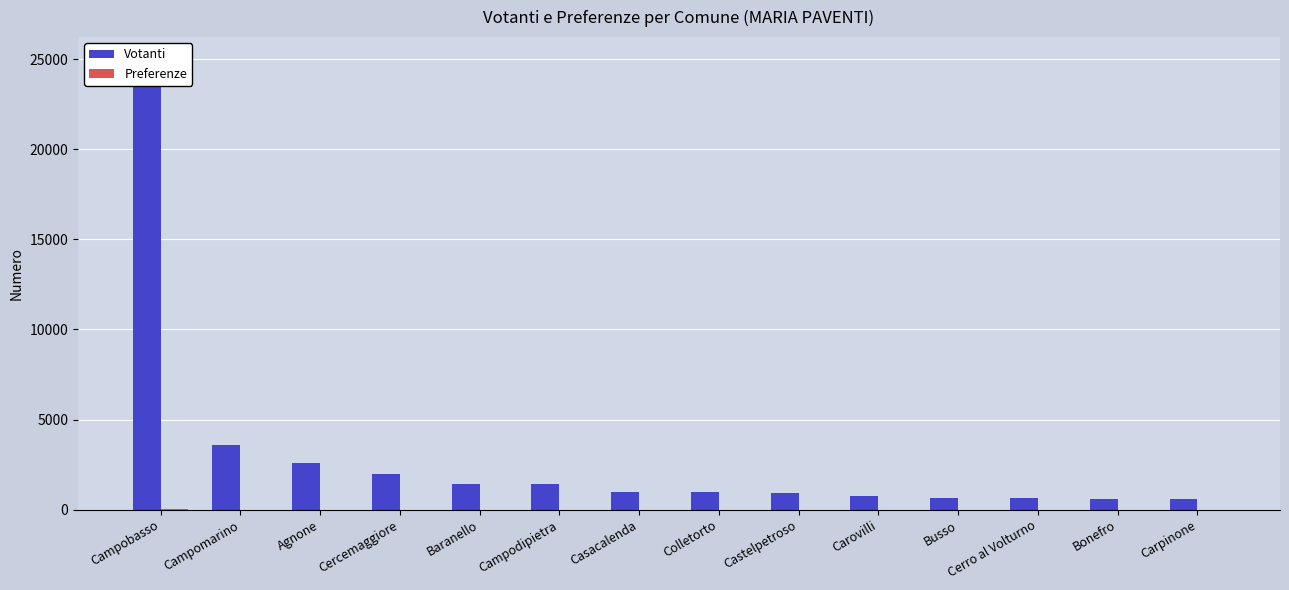

The Preferenze series shows -16 at Castelpetroso. True or false?

False